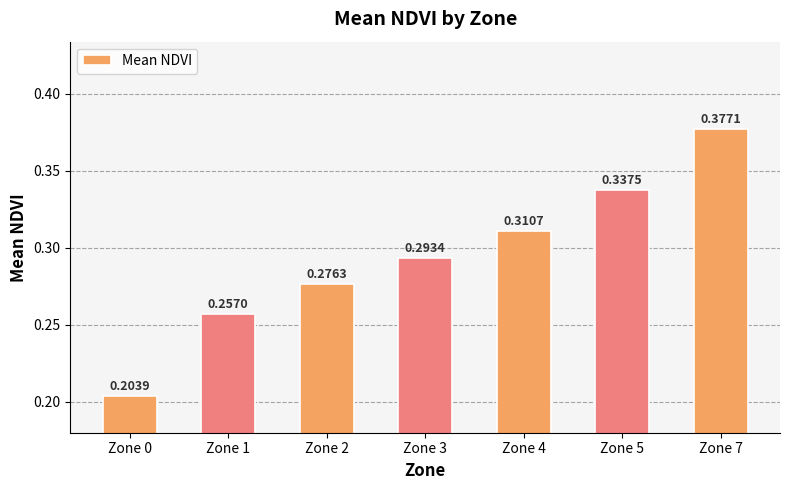

Which has a higher value, Zone 0 or Zone 1?

Zone 1